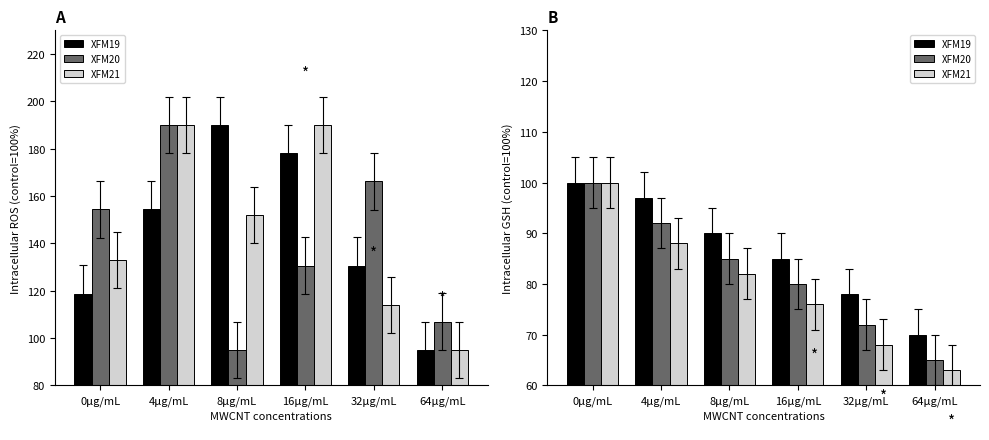

Which has a higher value, 0μg/mL or 64μg/mL?

0μg/mL